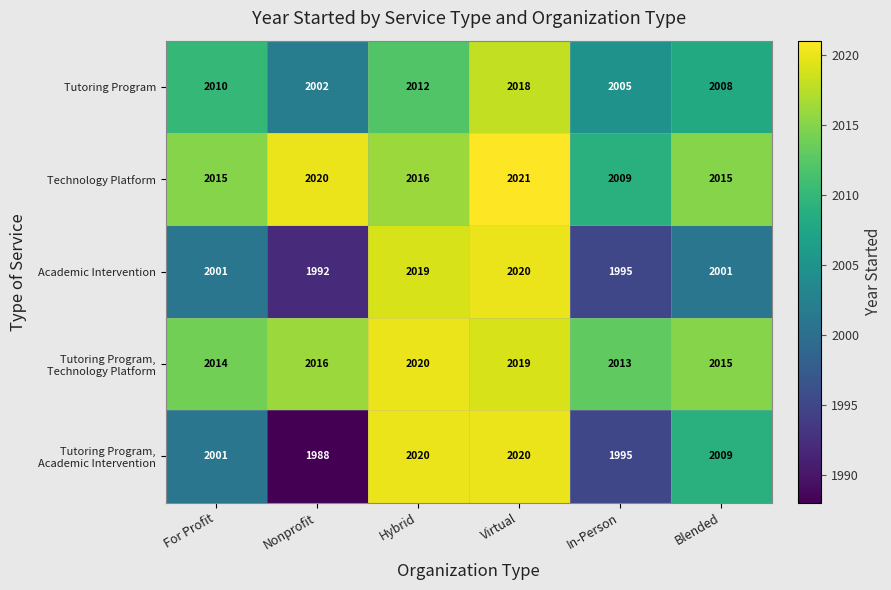

What is the total value across all series at Nonprofit?

10018